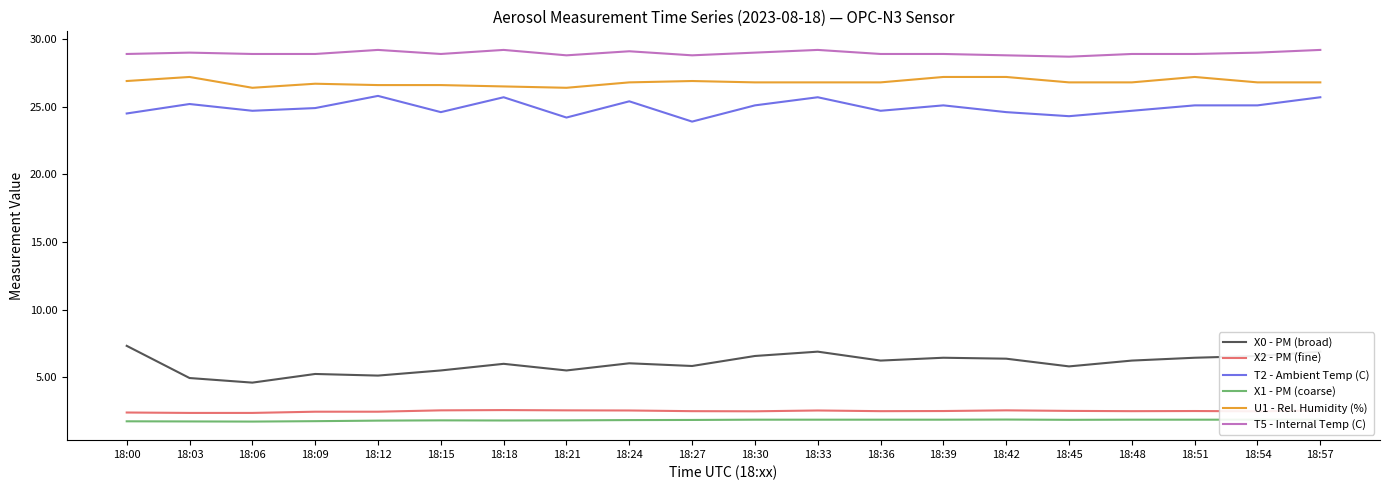

What value does the T2 - Ambient Temp (C) series have at 18:48?

24.7